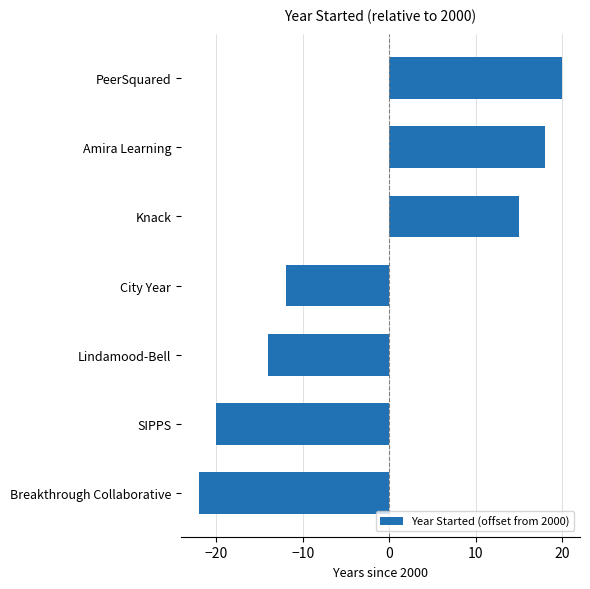

Count the number of values greater than -12.

3